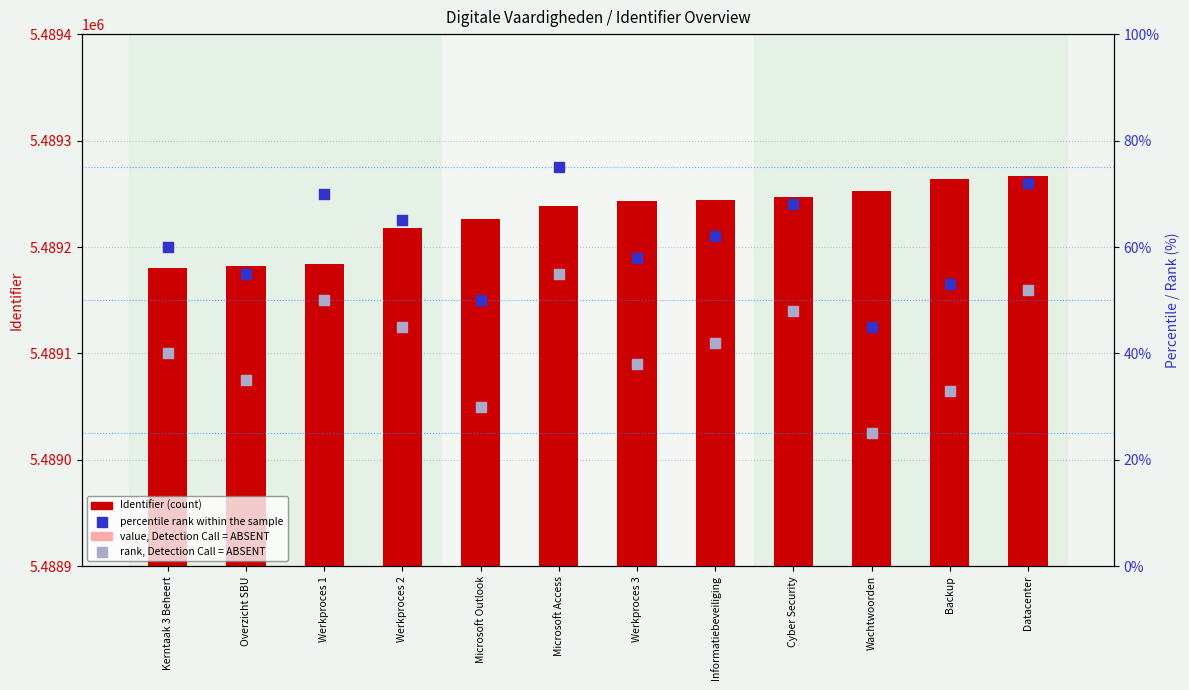

At which category is the sum across all series the highest?

Wachtwoorden